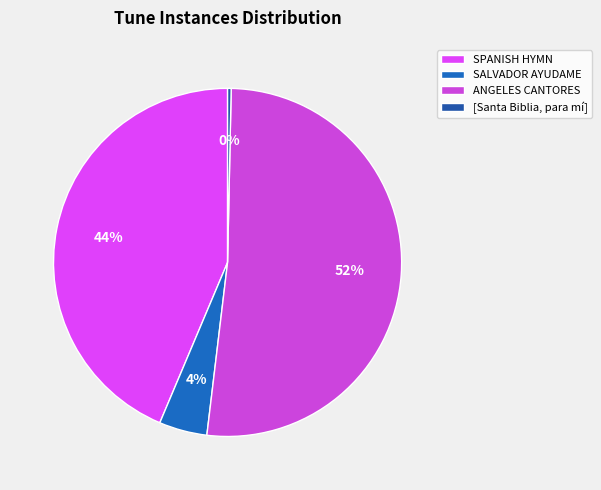

Which slice is the smallest?

[Santa Biblia, para mí]